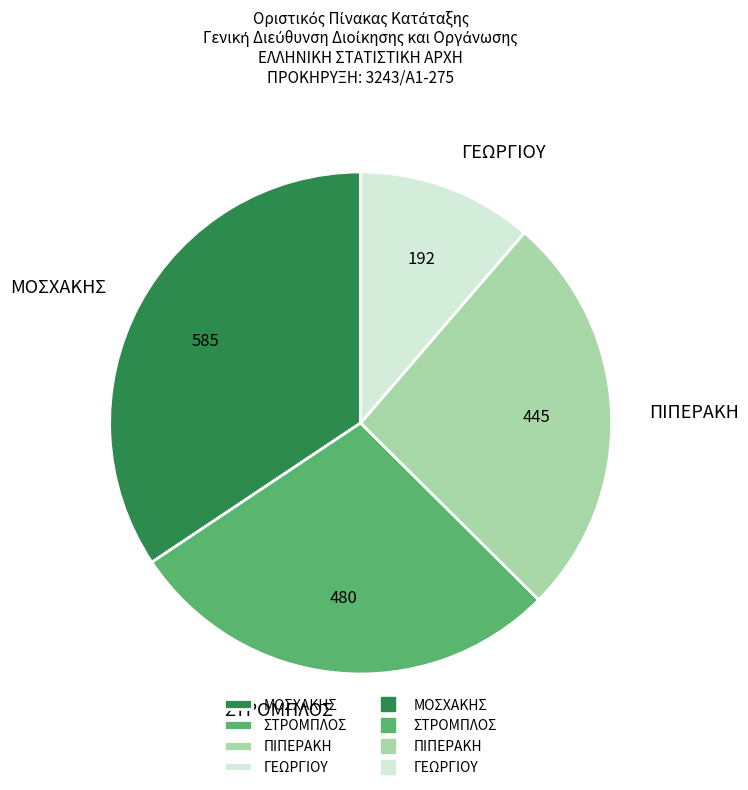

Which category has the smallest portion of the pie?

ΓΕΩΡΓΙΟΥ